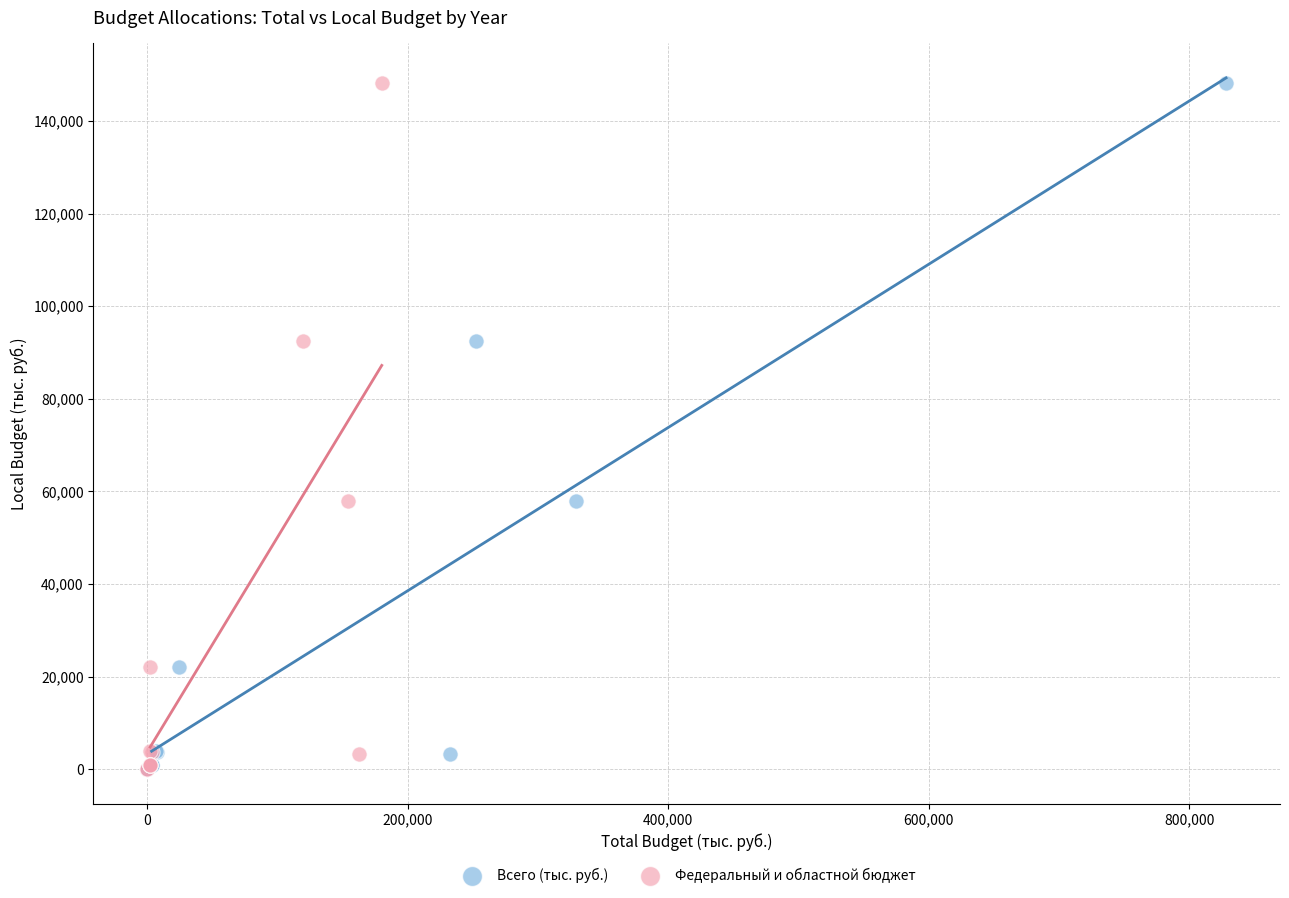

What are all the series names shown in the legend?

Всего (тыс. руб.), Федеральный и областной бюджет